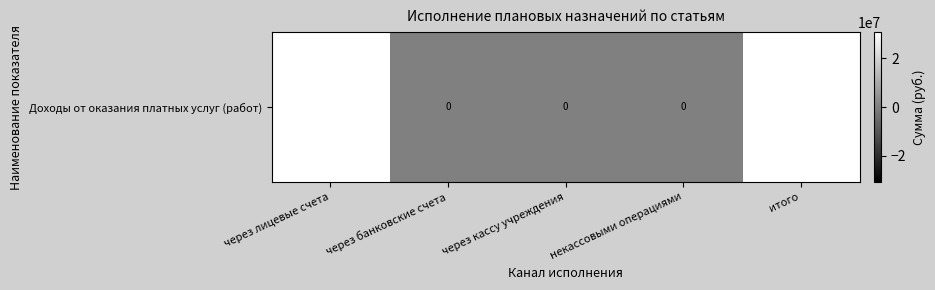

True or false: the data shows -20035744.9 at через банковские счета.

False